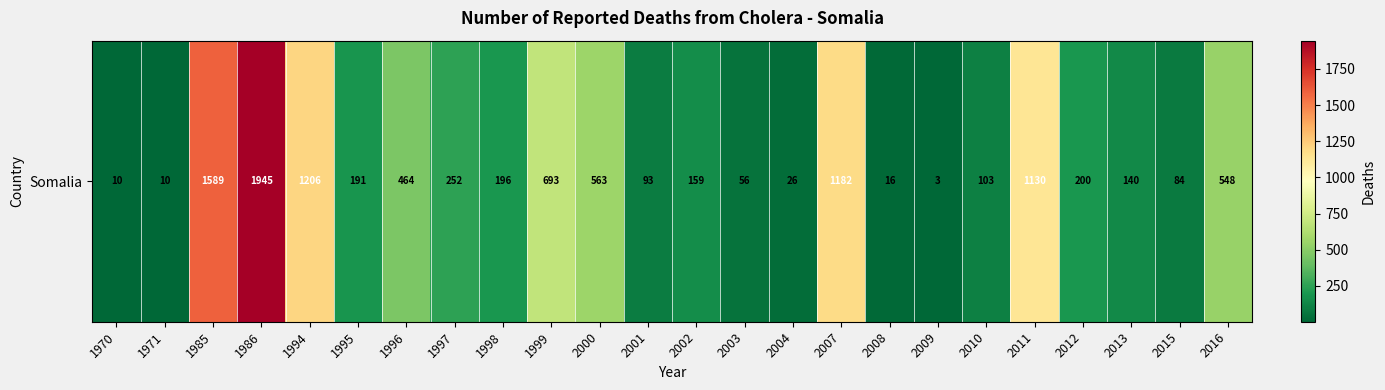

How many data points are above 196?

11